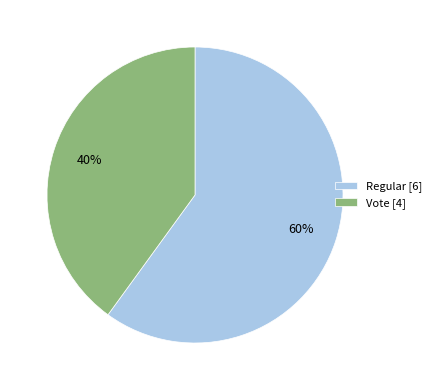

Is it true that Vote [4] is 40% of the pie?

True